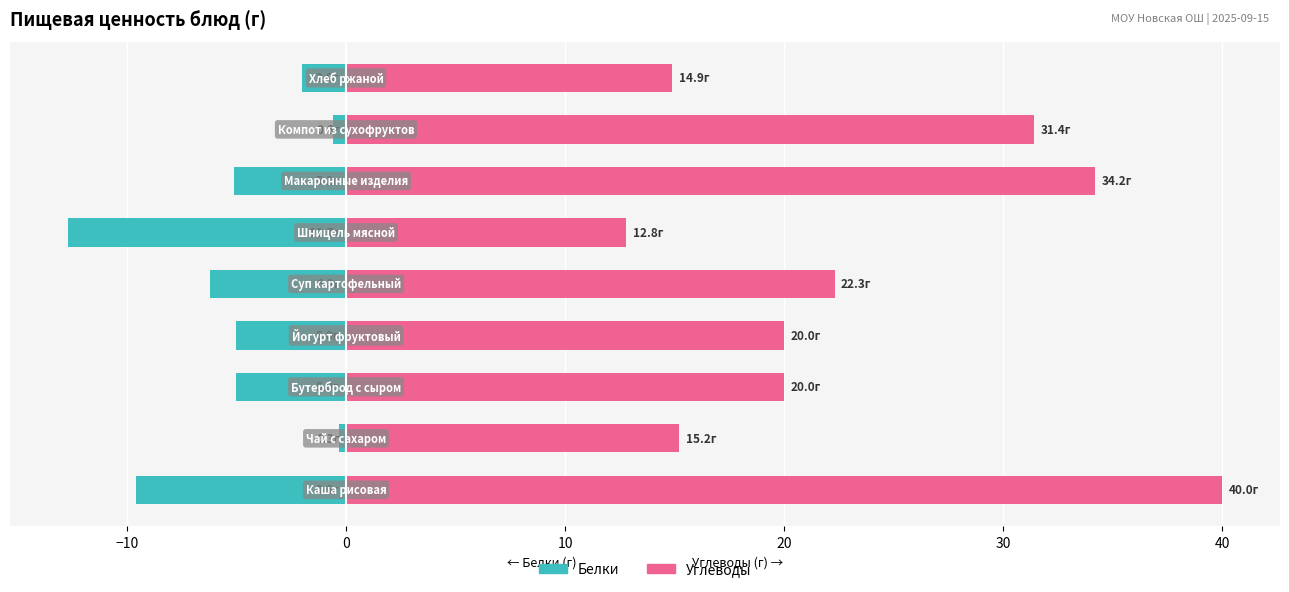

The value of Белки at 50 is -1.0. True or false?

False